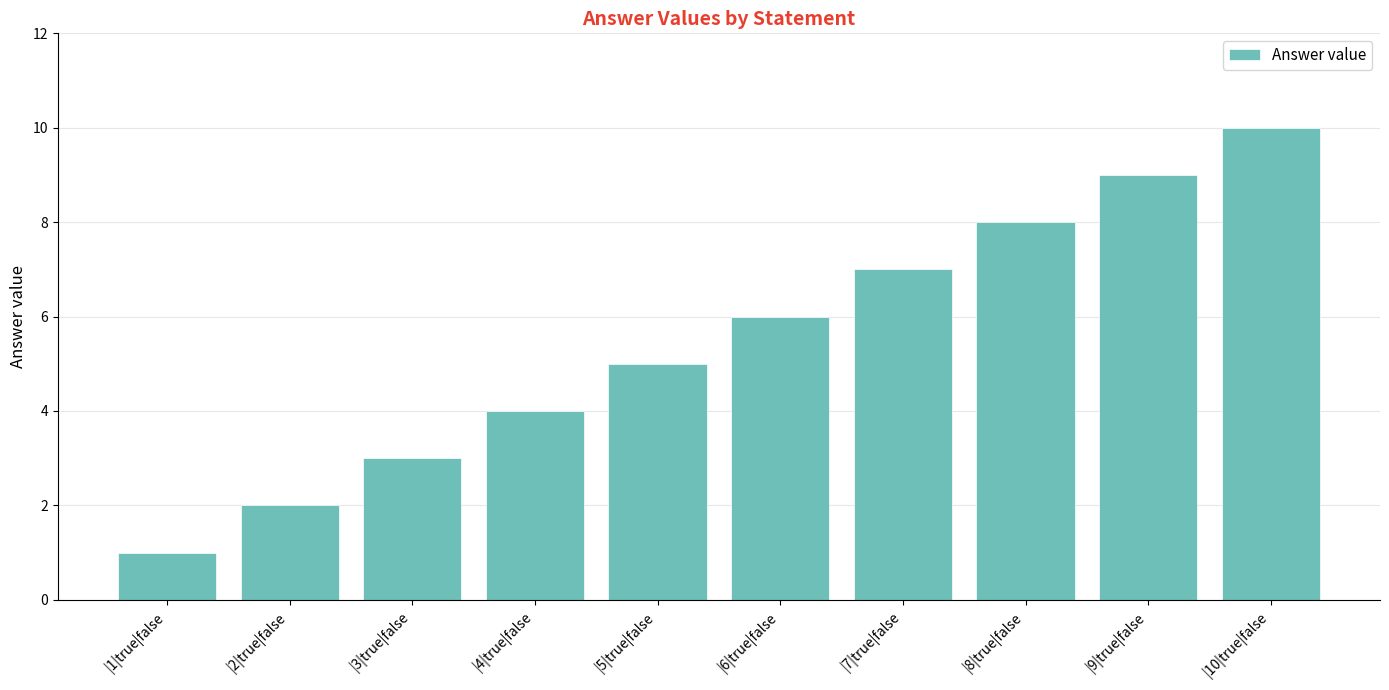

Reading left to right, transcribe all the data shown in this chart.

1	2	3	4	5	6	7	8	9	10